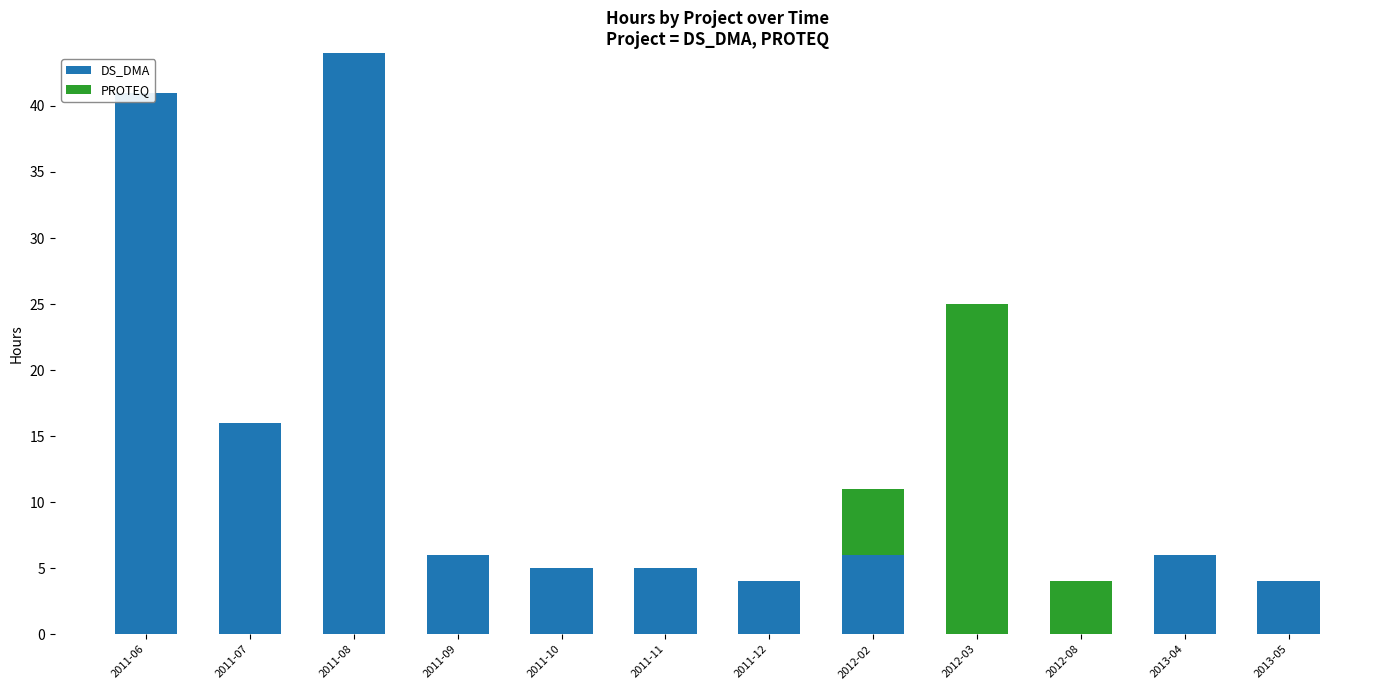

What is the total value across all series at 2013-05?

4